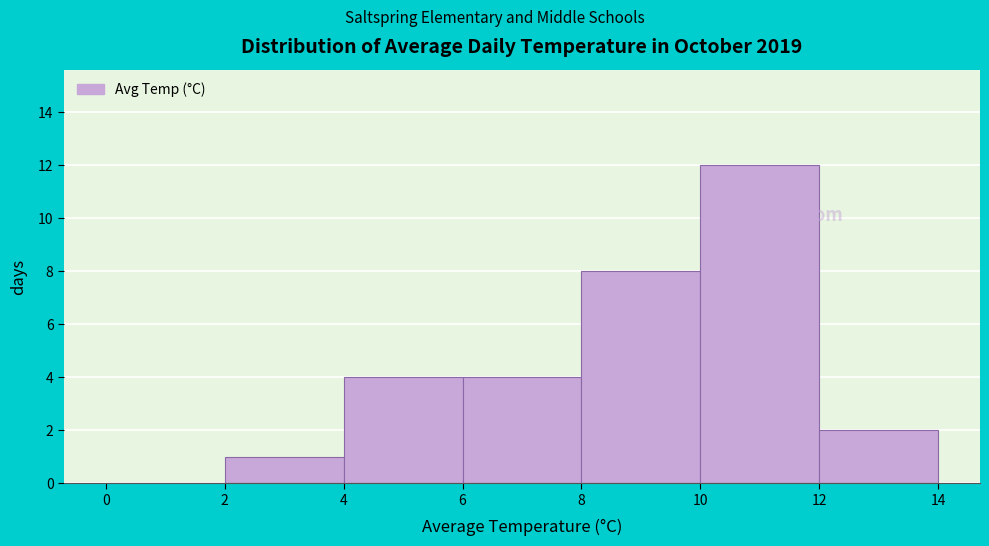

Over which range of the x-axis is the bar tallest?

10 to 12